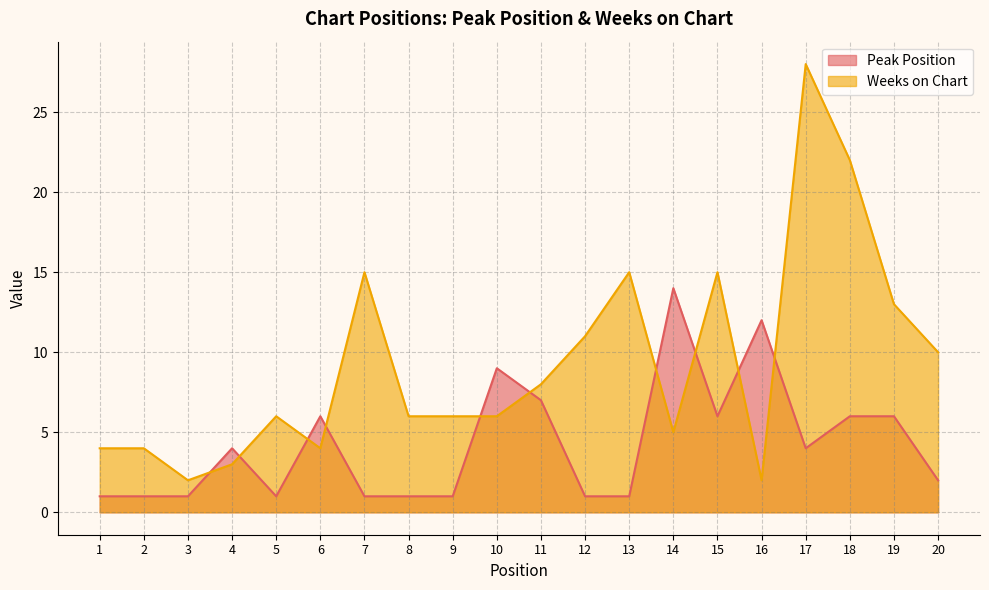

After their last crossing, which series has the higher values: Peak Position or Weeks on Chart?

Weeks on Chart